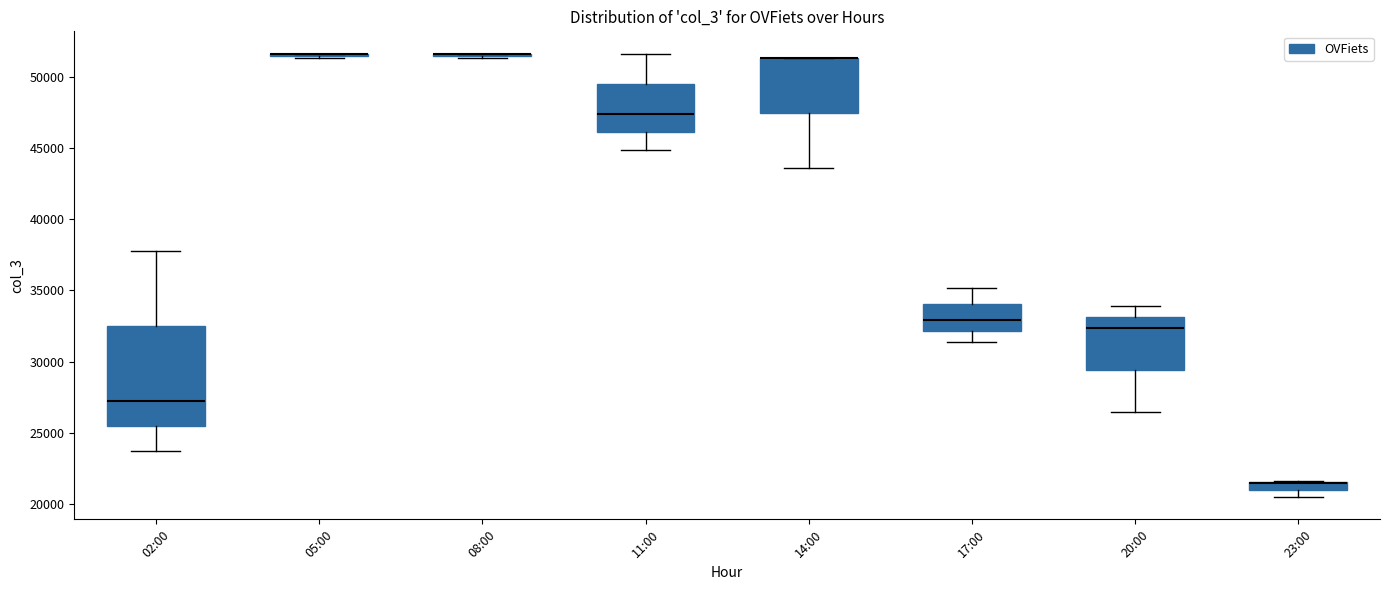

Comparing the boxes themselves (not the whiskers), which one is the tallest?

02:00